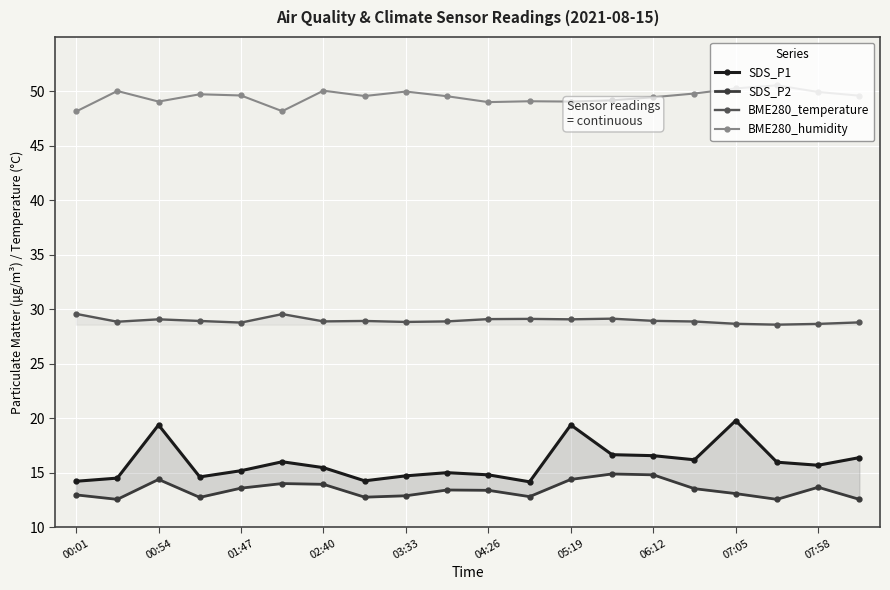

The SDS_P2 series shows 13.0 at 00:01. True or false?

True